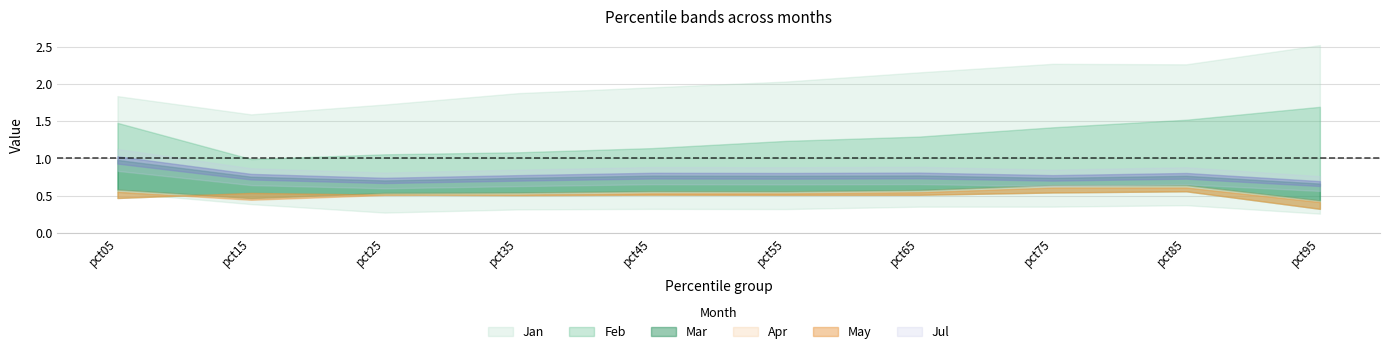

True or false: Mar has a value of 1.2 at pct95.

False